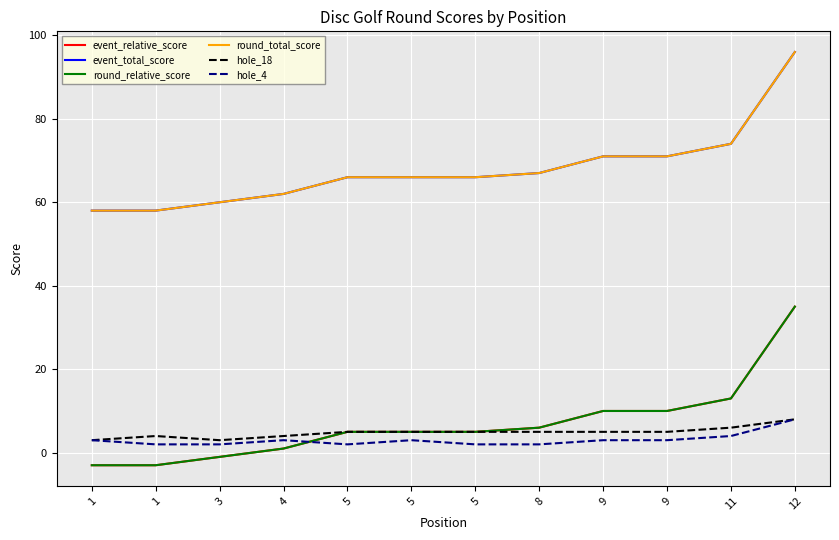

List the labels in order of round_total_score value, smallest first.

1, 1, 3, 4, 5, 5, 5, 8, 9, 9, 11, 12